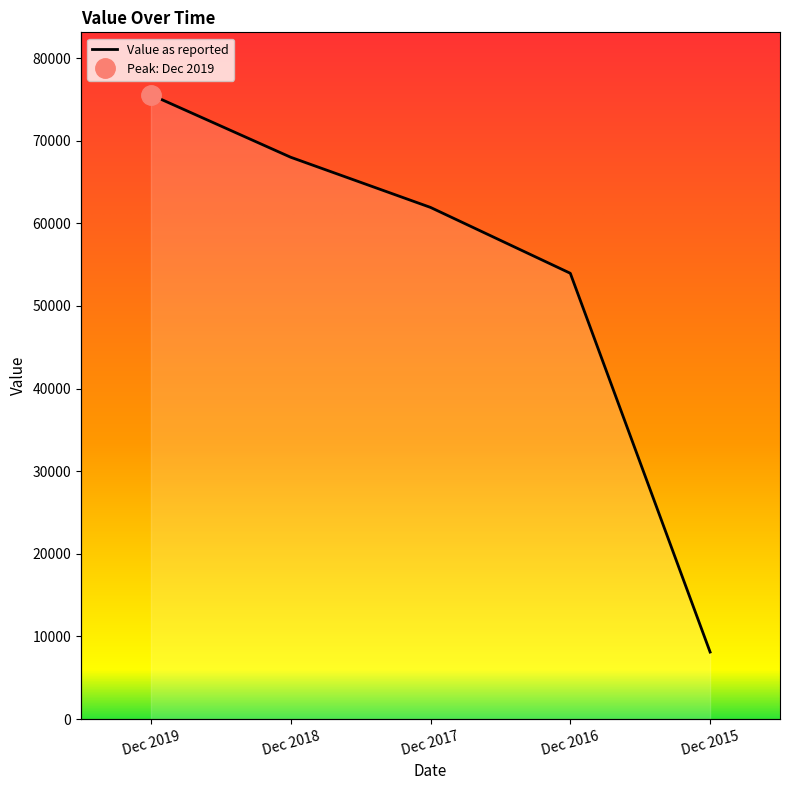

True or false: the data shows 12861.3 at Dec 2015.

False